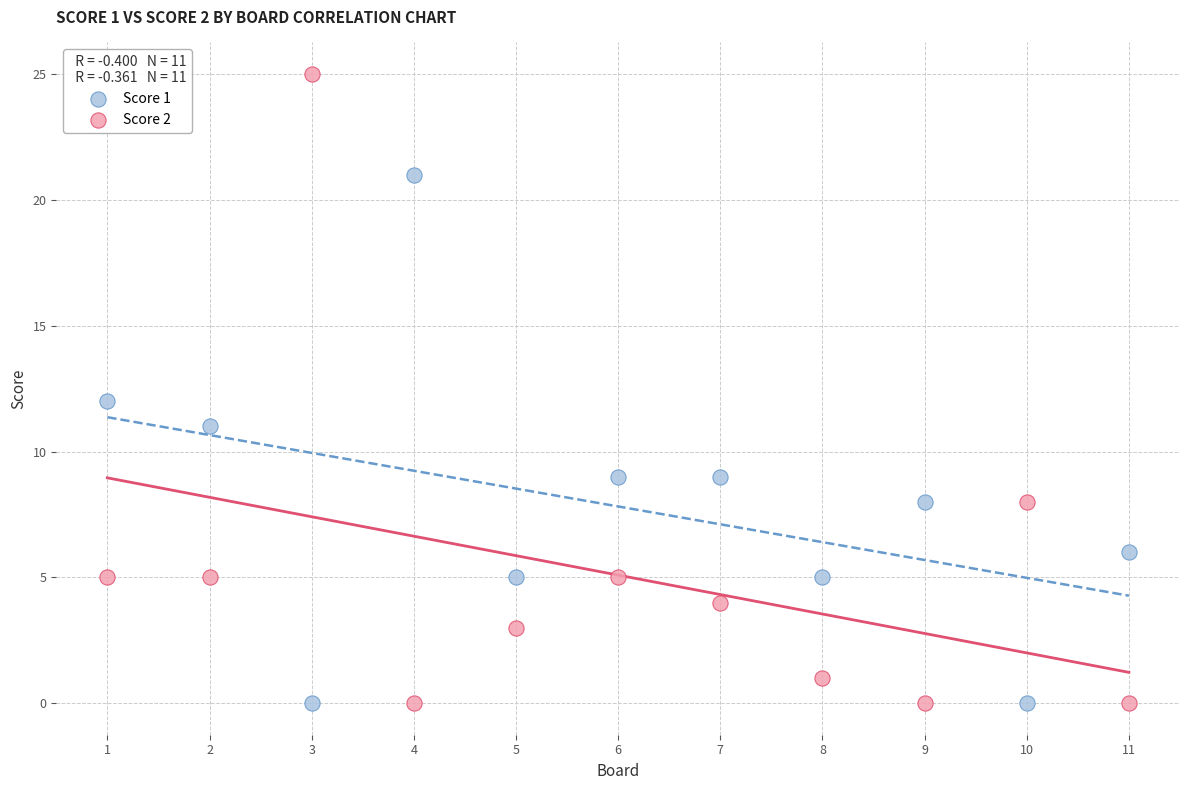

Across all data points, what is the range of X values (max minus min)?

10